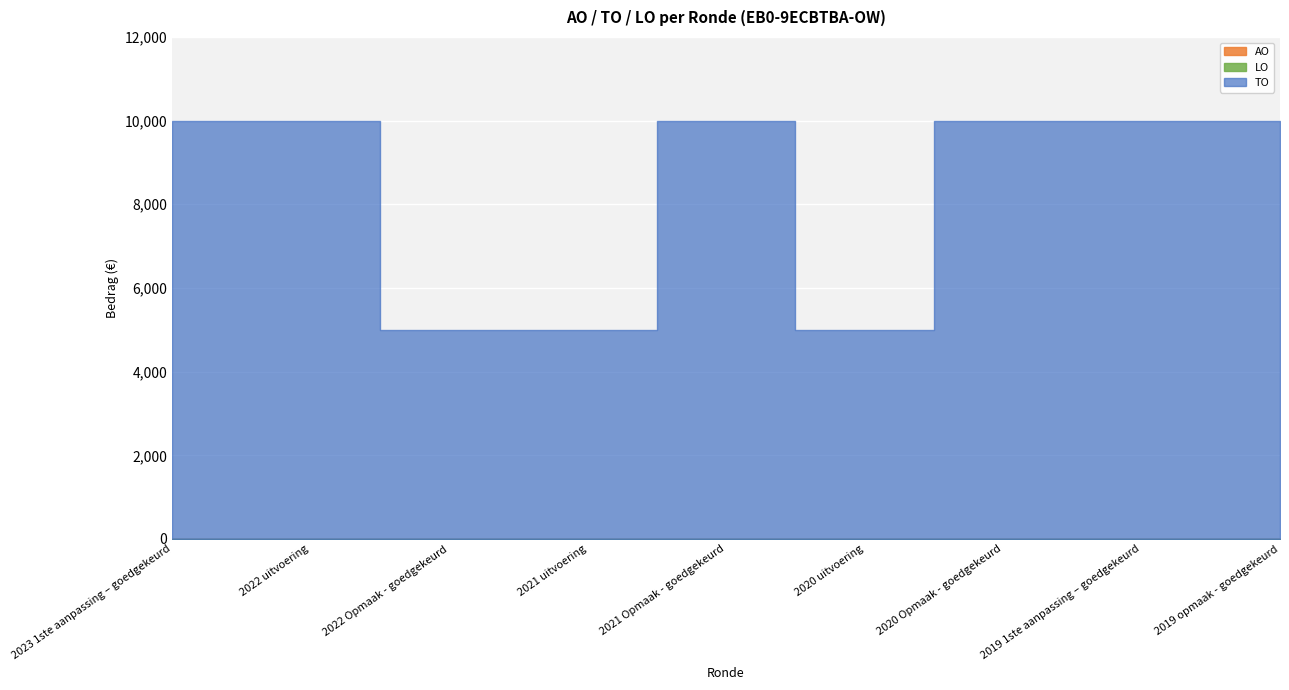

Reading left to right, what are all the values shown in this chart?

TO: 2023 1ste aanpassing – goedgekeurd=10000	2022 uitvoering=10000	2022 Opmaak - goedgekeurd=5000	2021 uitvoering=5000	2021 Opmaak - goedgekeurd=10000	2020 uitvoering=5000	2020 Opmaak - goedgekeurd=10000	2019 1ste aanpassing – goedgekeurd=10000	2019 opmaak - goedgekeurd=10000
LO: 2023 1ste aanpassing – goedgekeurd=0	2022 uitvoering=0	2022 Opmaak - goedgekeurd=0	2021 uitvoering=0	2021 Opmaak - goedgekeurd=0	2020 uitvoering=0	2020 Opmaak - goedgekeurd=0	2019 1ste aanpassing – goedgekeurd=0	2019 opmaak - goedgekeurd=0
AO: 2023 1ste aanpassing – goedgekeurd=0	2022 uitvoering=0	2022 Opmaak - goedgekeurd=0	2021 uitvoering=0	2021 Opmaak - goedgekeurd=0	2020 uitvoering=0	2020 Opmaak - goedgekeurd=0	2019 1ste aanpassing – goedgekeurd=0	2019 opmaak - goedgekeurd=0